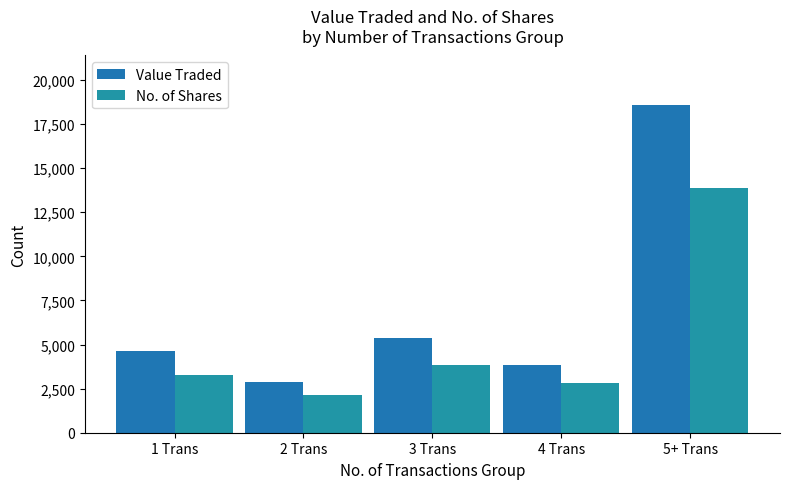

Reading left to right, list all the values displayed in this chart.

Value Traded: 1 Trans=4651	2 Trans=2873	3 Trans=5352	4 Trans=3862	5+ Trans=18598
No. of Shares: 1 Trans=3267	2 Trans=2116	3 Trans=3816	4 Trans=2818	5+ Trans=13862